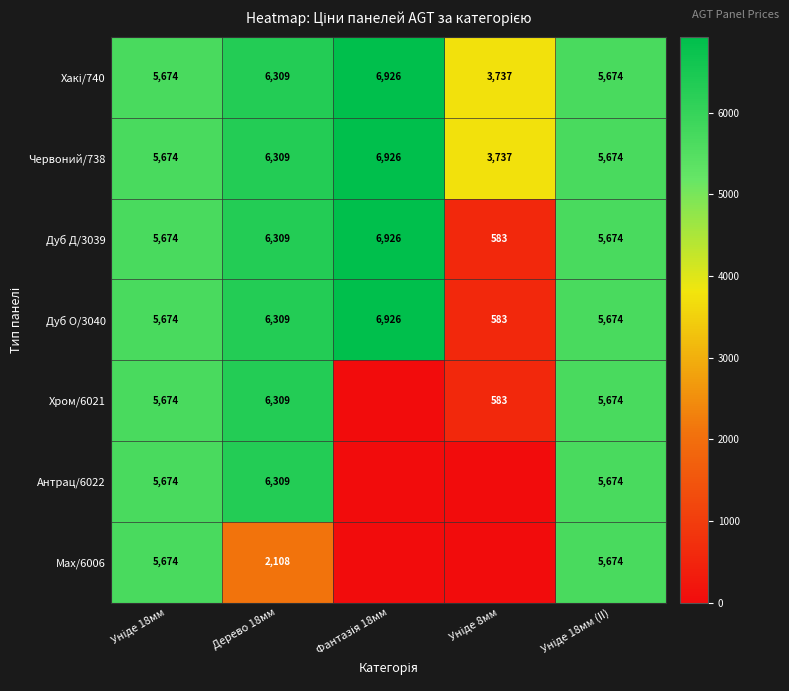

What is the average value of the Дуб О/3040 series?

5033